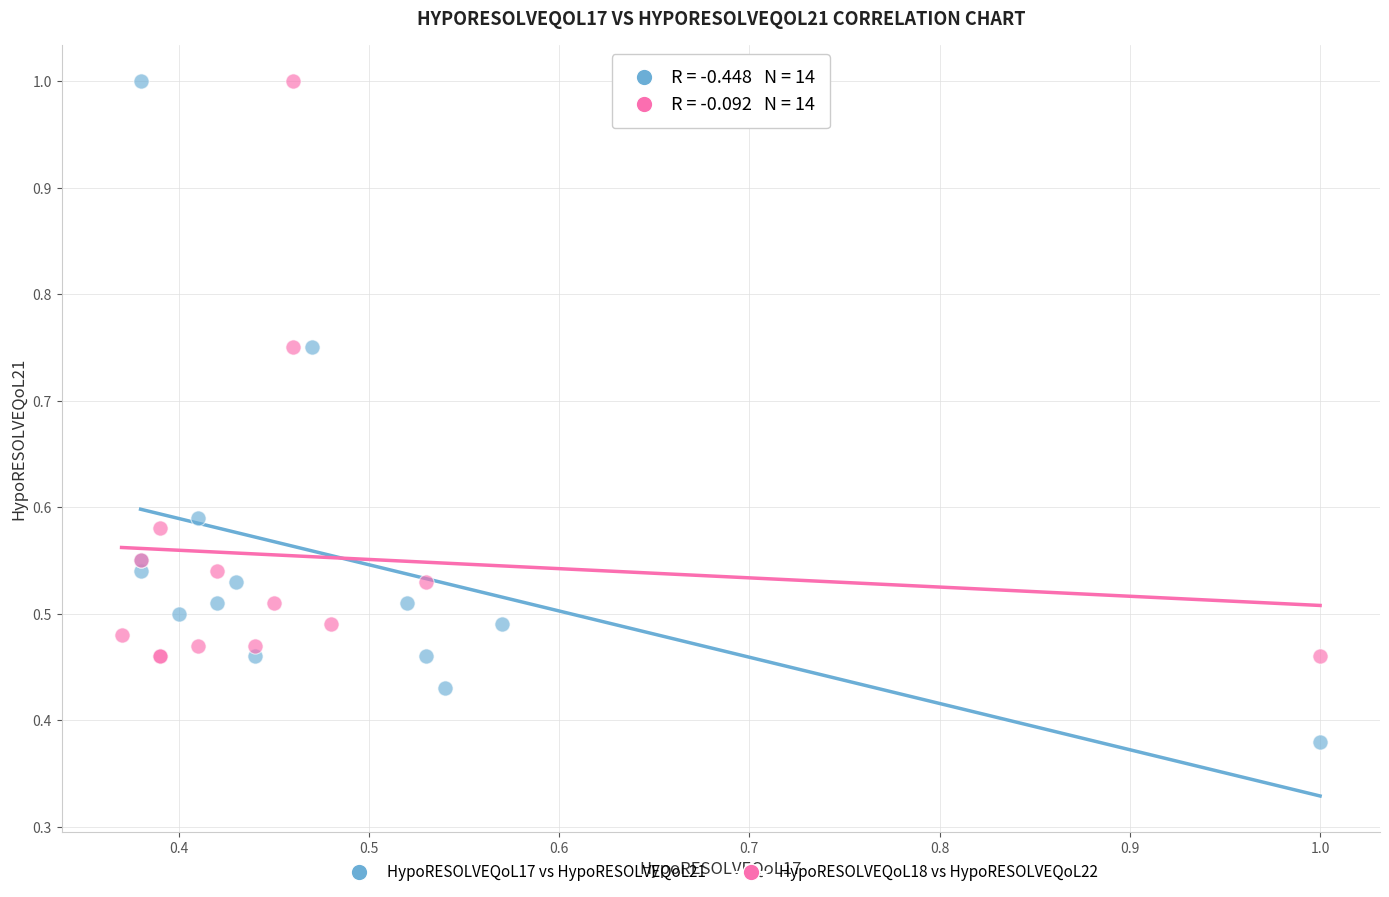

Which series reaches the minimum Y coordinate?

HypoRESOLVEQoL17 vs HypoRESOLVEQoL21